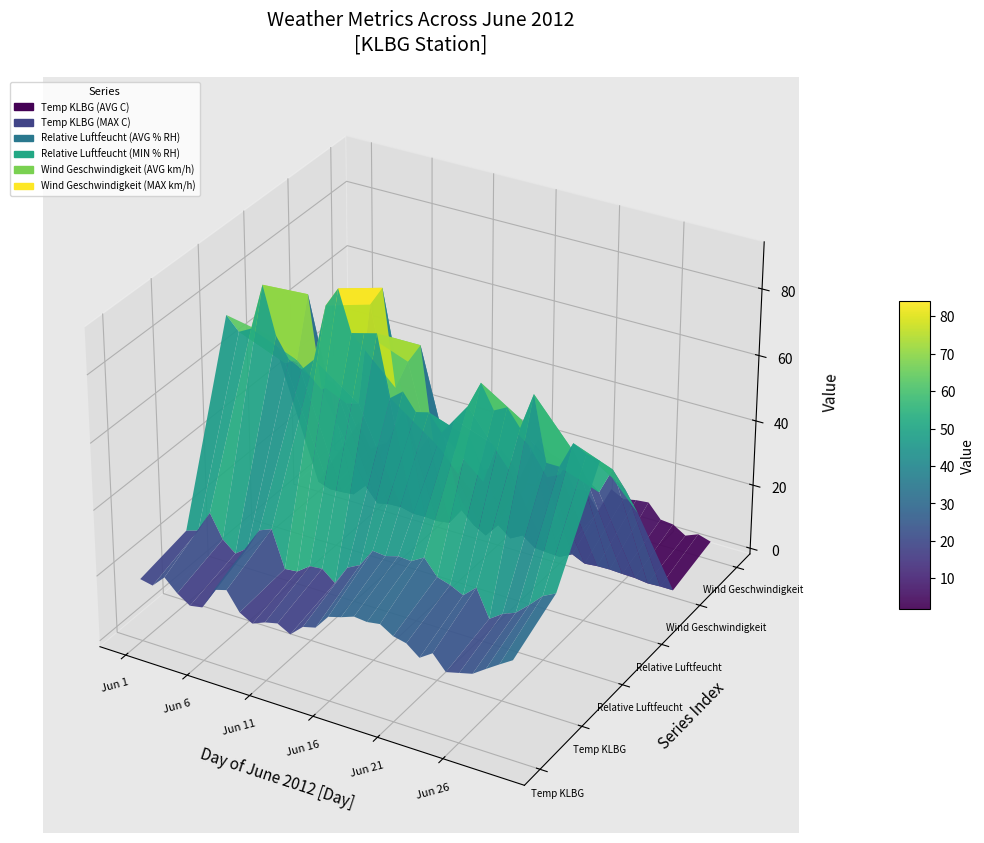

Reading left to right, extract all data points from this chart.

Temp KLBG (AVG C): 17.3	16.5	20.2	16.5	13.9	14.6	21.2	22.3	16.7	14.5	16.1	17.0	14.9	18.4	19.4	23.9	25.0	26.4	26.0	26.6	24.2	23.3	20.2	22.8	18.4	19.4	20.4	23.1	25.7	28.2
Temp KLBG (MAX C): 20.4	21.6	28.2	21.2	18.0	20.8	27.5	29.0	18.0	18.4	21.2	21.6	18.4	24.3	26.3	31.8	31.4	32.5	32.2	34.5	29.8	28.6	26.7	30.2	22.0	24.7	26.3	29.8	33.7	35.7
Relative Luftfeucht (AVG % RH): 75.0	71.0	73.0	87.0	73.0	67.0	65.0	69.0	86.0	92.0	80.0	81.0	82.0	64.0	67.0	62.0	63.0	58.0	63.0	68.0	76.0	69.0	71.0	66.0	77.0	58.0	58.0	66.0	64.0	63.0
Relative Luftfeucht (MIN % RH): 58.0	51.0	53.0	74.0	46.0	49.0	44.0	45.0	76.0	82.0	53.0	62.0	68.0	40.0	37.0	32.0	44.0	32.0	44.0	38.0	54.0	46.0	39.0	41.0	49.0	42.0	39.0	47.0	42.0	36.0
Wind Geschwindigkeit (AVG km/h): 1.4	0.1	0.3	0.7	4.6	0.1	0.9	1.1	0.2	0.3	0.1	0.7	5.9	2.3	0.1	4.6	1.5	3.6	0.8	0.5	0.3	2.3	0.5	0.9	1.0	0.8	0.7	0.2	0.4	0.4
Wind Geschwindigkeit (MAX km/h): 9.4	2.0	4.7	6.7	19.2	5.1	11.8	9.8	3.5	5.9	4.7	6.7	14.1	10.2	3.9	20.4	17.3	16.1	8.2	8.6	3.1	11.4	9.4	10.2	10.6	6.3	5.9	3.5	5.1	3.9